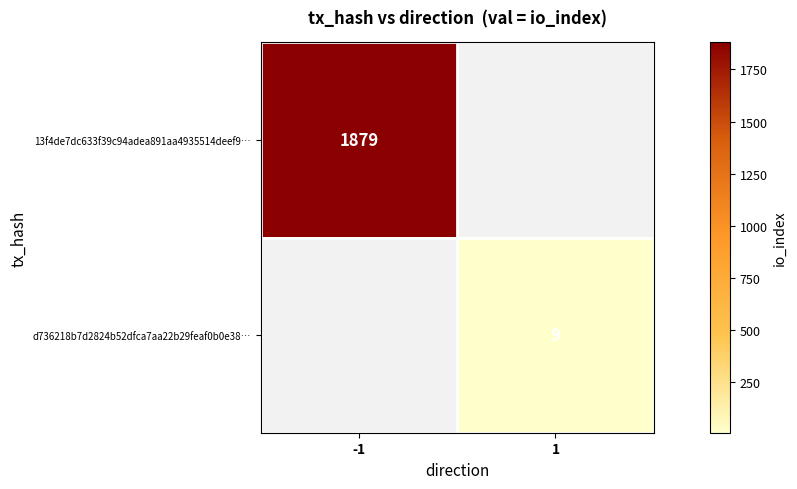

How many series are shown in this chart?

2